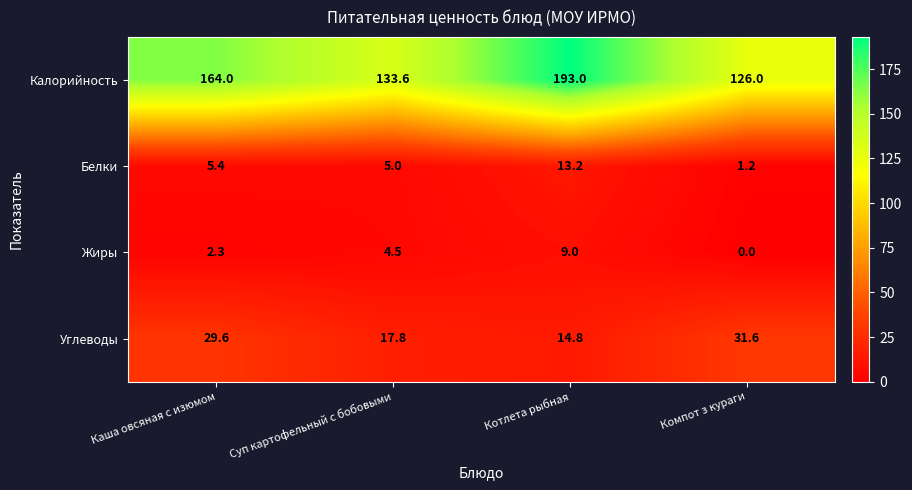

What is the sum of all Углеводы values?

93.8